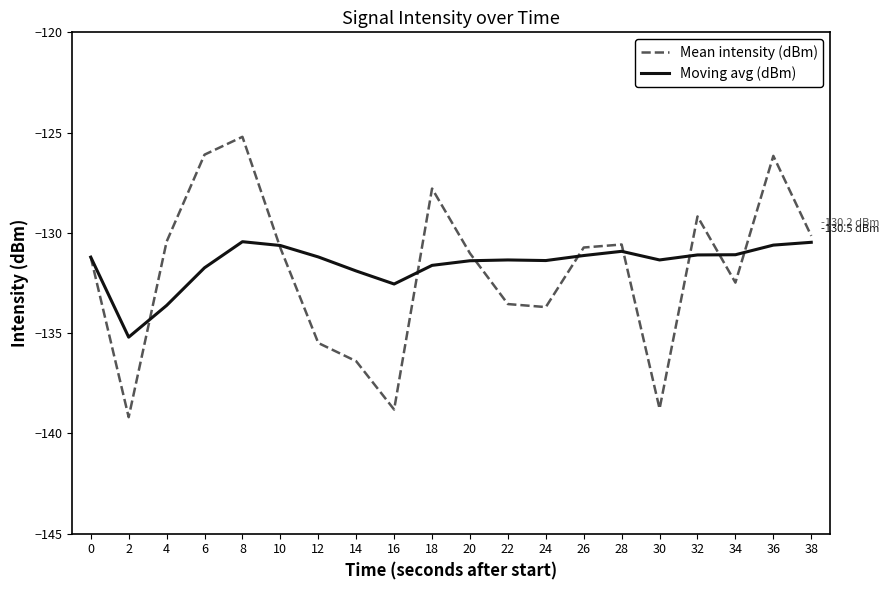

What is the minimum value shown in the chart?

-139.2